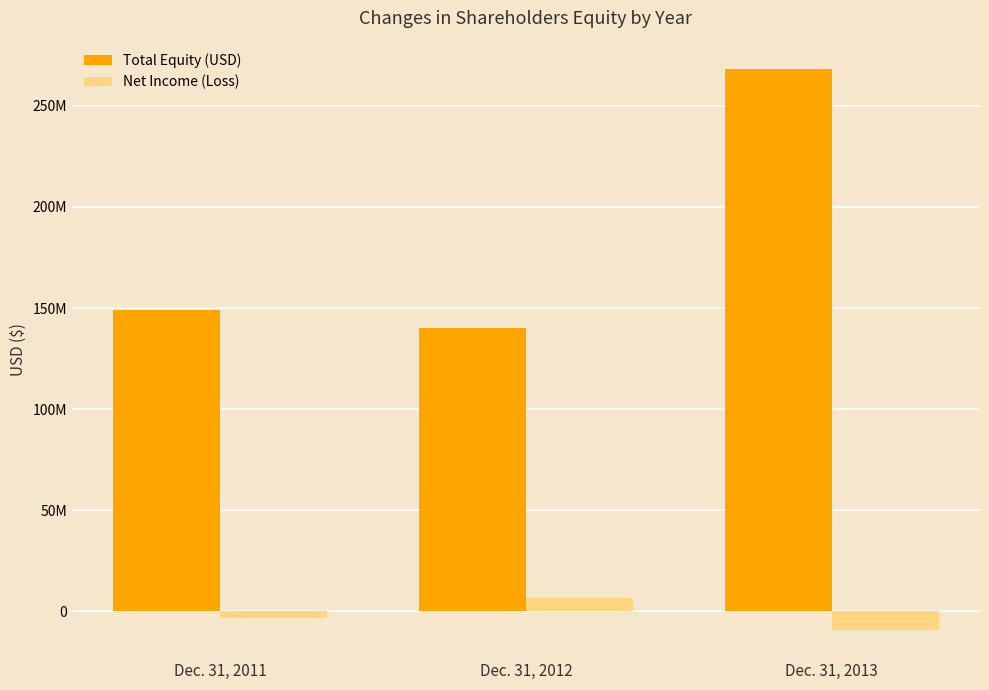

Does the chart contain stacked bars?

No